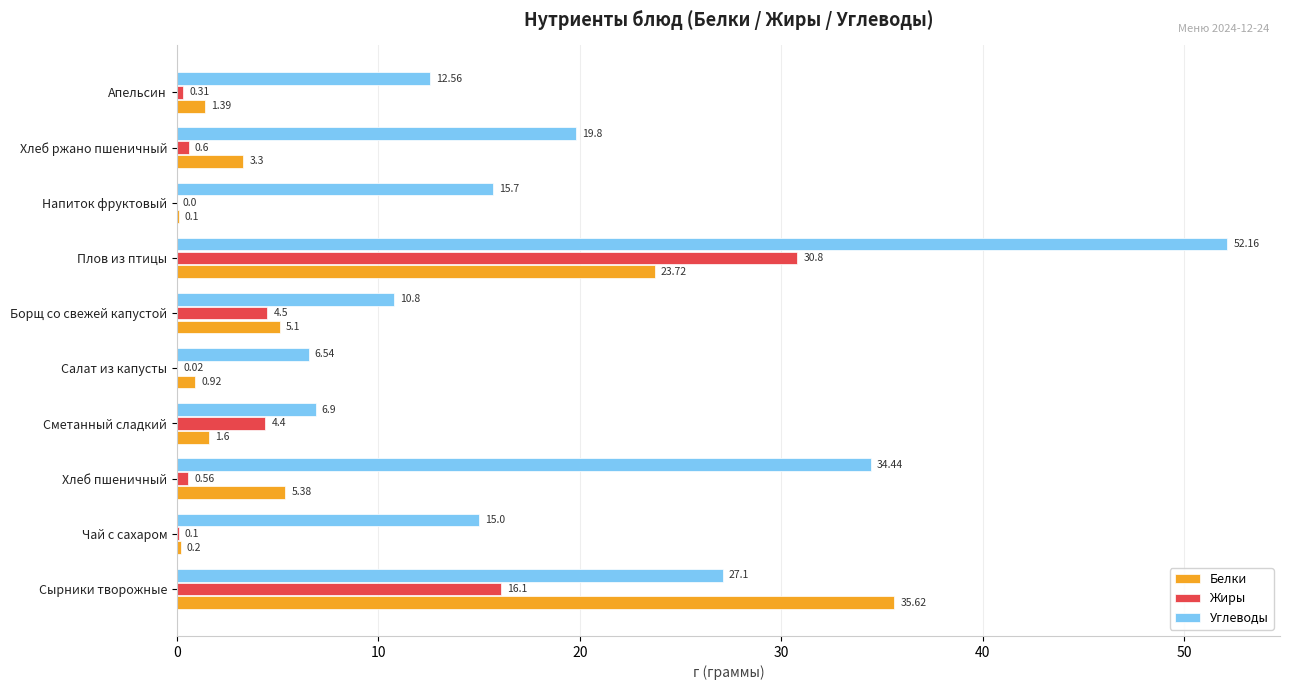

How many categories are shown in the chart?

10